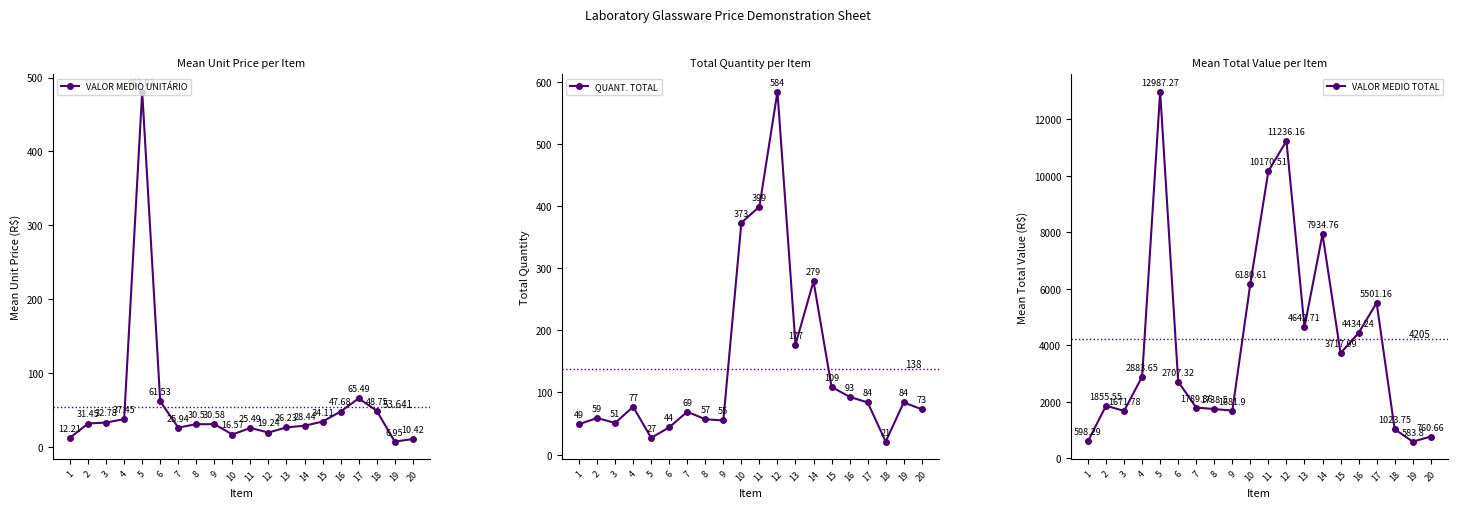

How many times do VALOR MEDIO UNITÁRIO and QUANT. TOTAL cross each other?

4